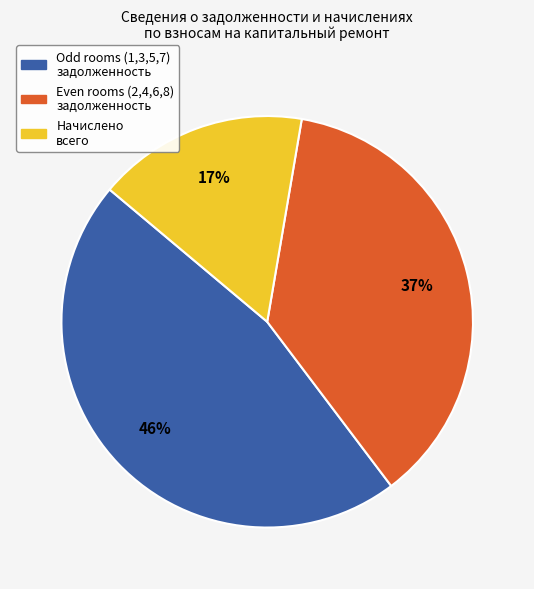

To the nearest percent, what is the average slice percentage?

33%